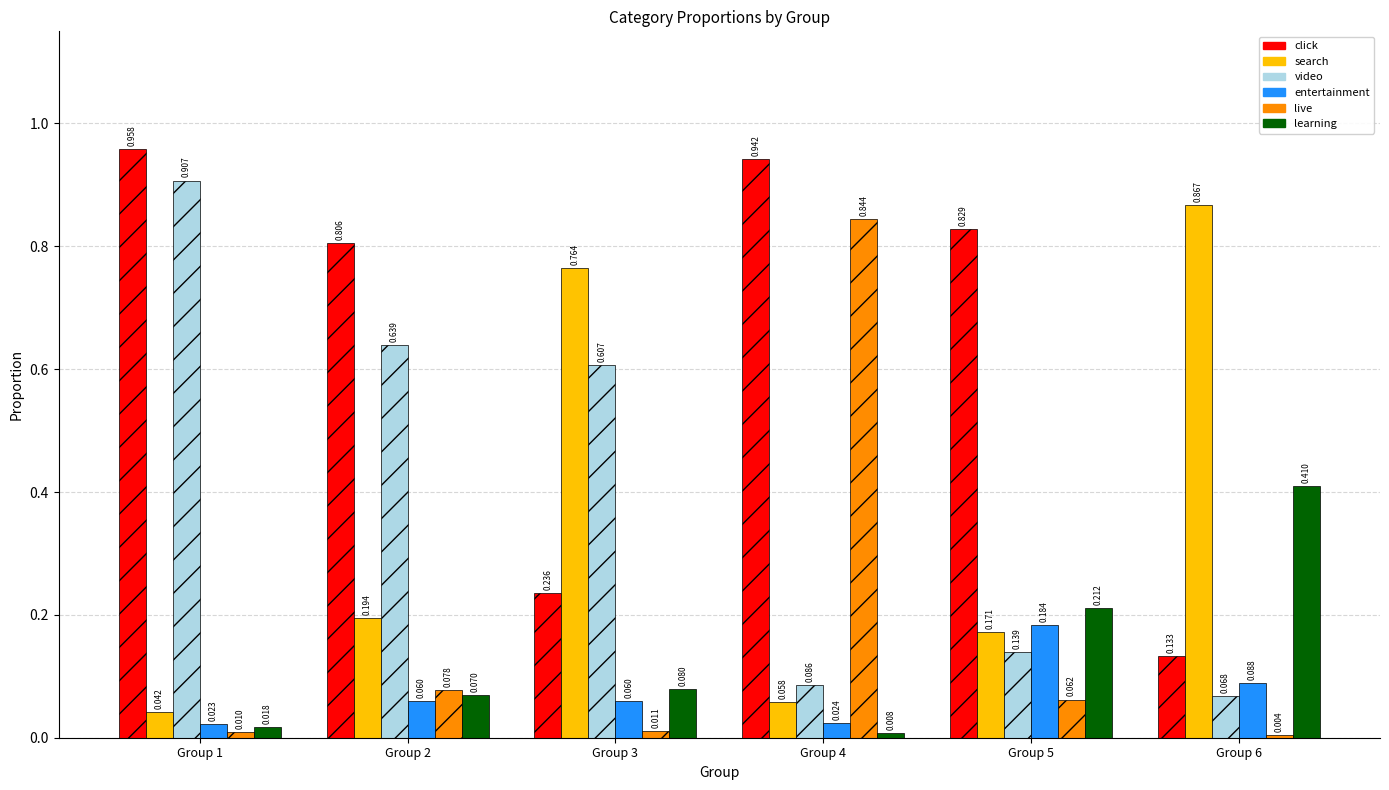

Is the value of live at Group 2 greater than the value of video at Group 3?

No